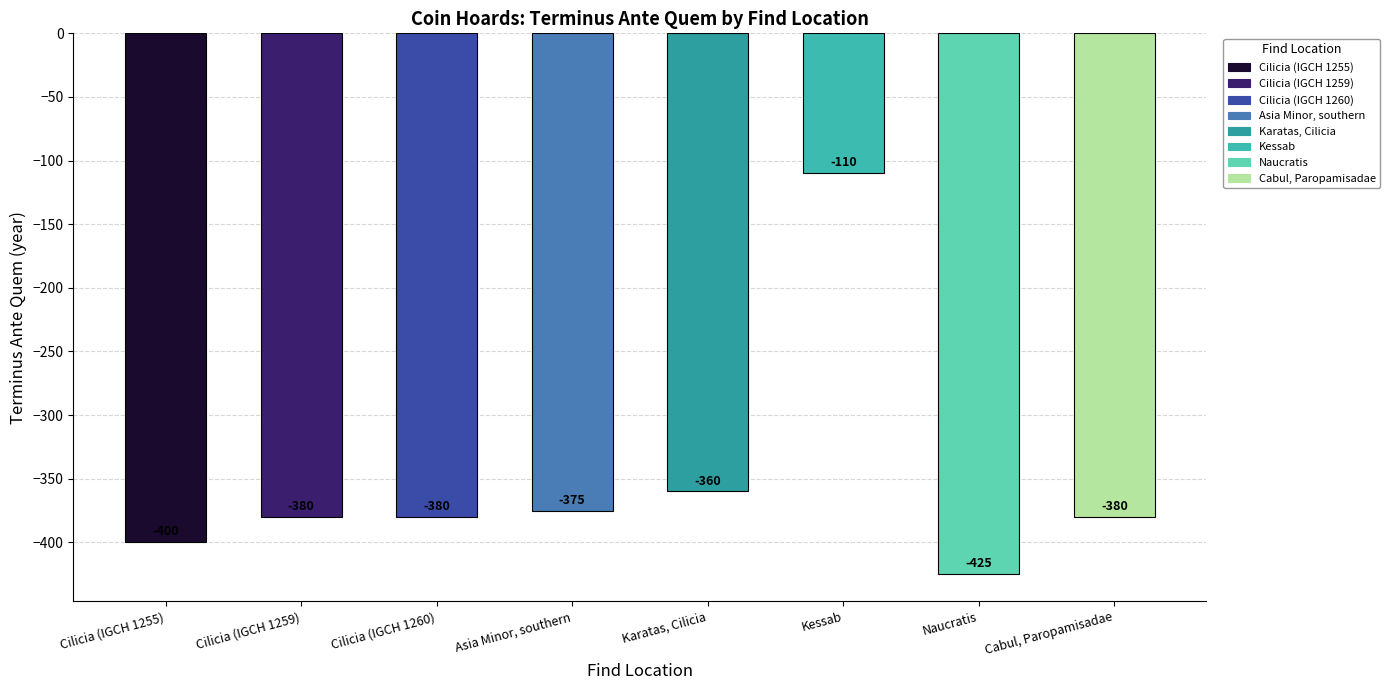

What is the approximate value at Naucratis, to the nearest 50?

-400